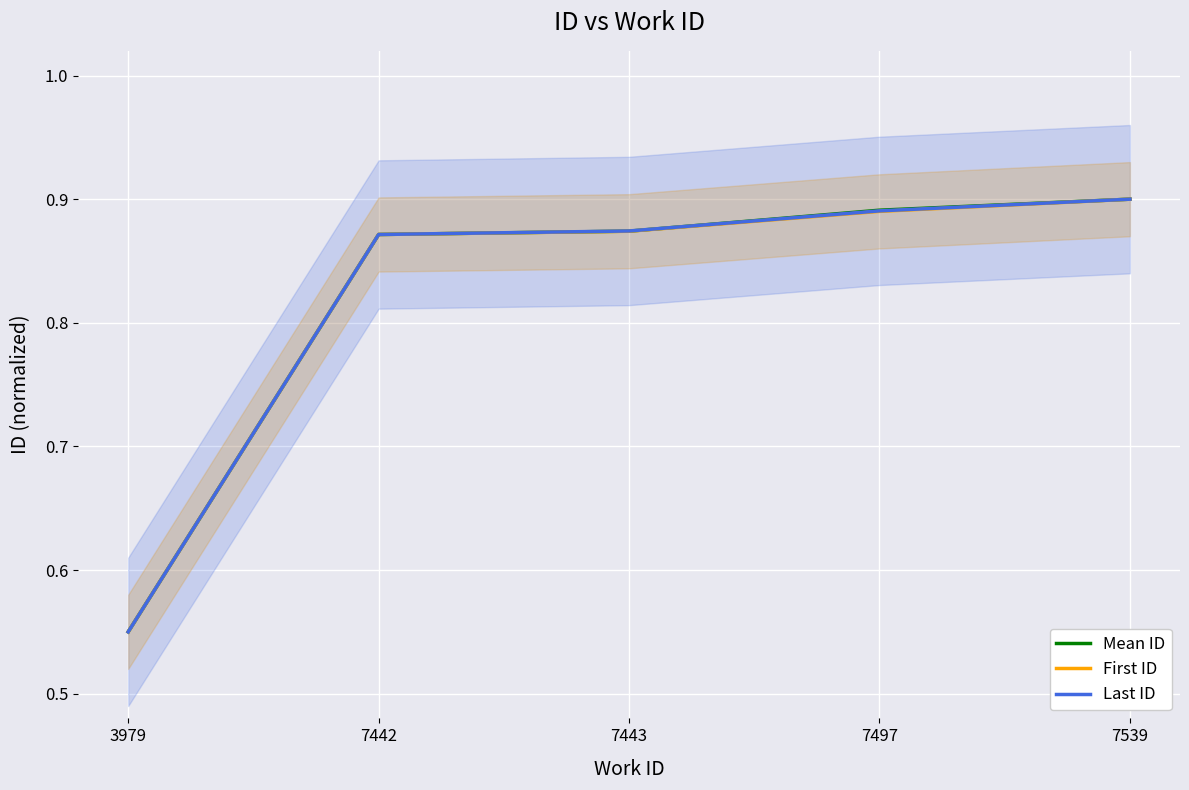

At 7443, list the series in order from smallest to largest.

First ID, Mean ID, Last ID